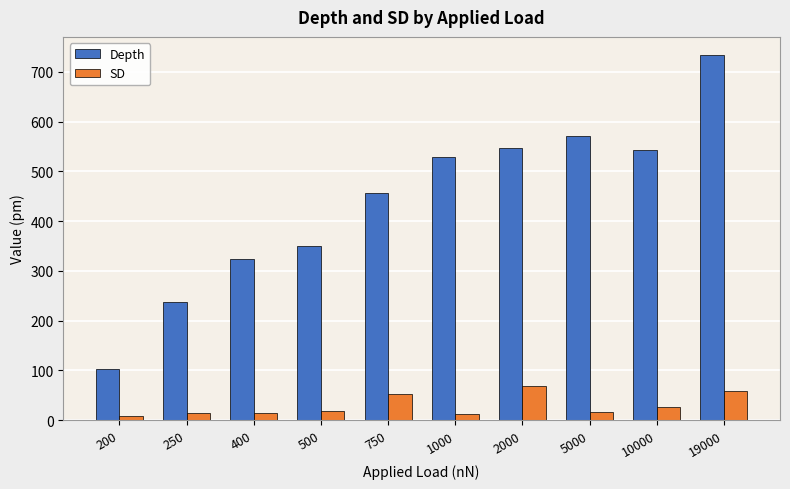

Rank the series by their average value, from highest to lowest.

Depth, SD